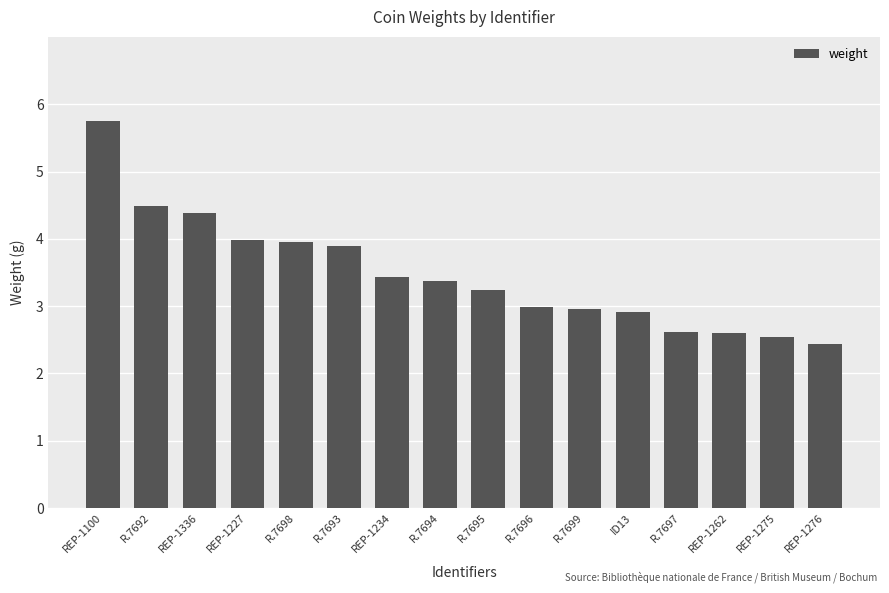

Approximately how many times larger is the value at REP-1276 compared to R.7692?

0.5